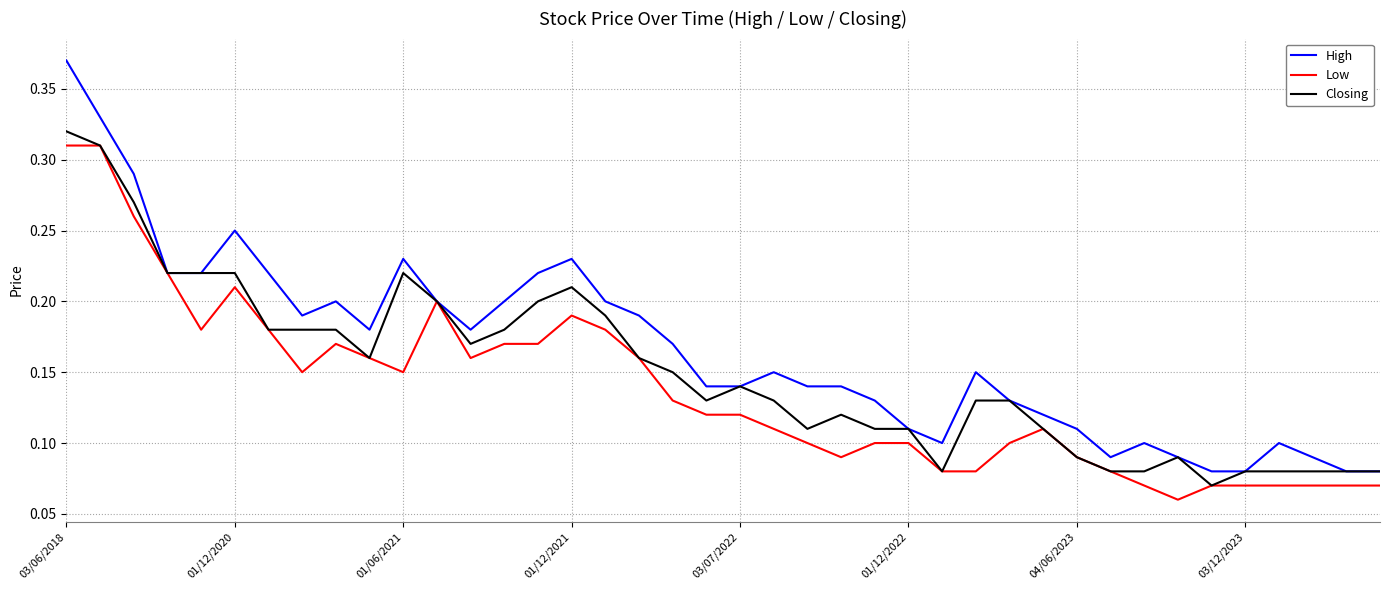

Rank the series by their average value, from lowest to highest.

Low, Closing, High